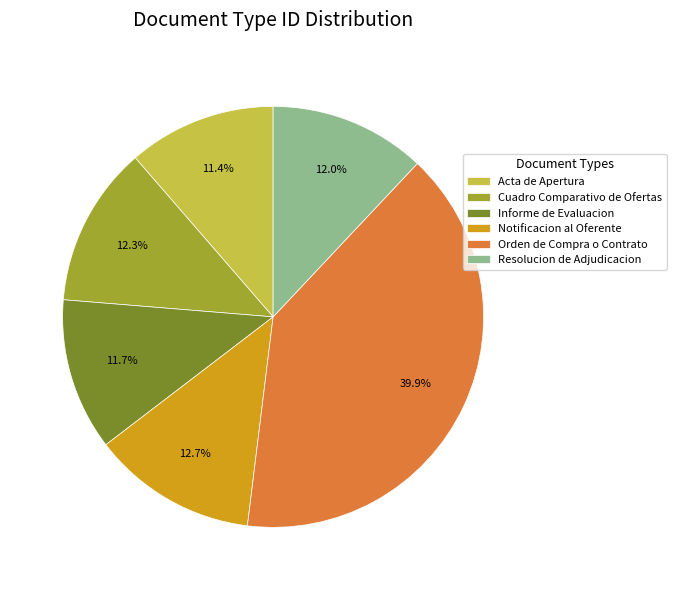

True or false: Informe de Evaluacion accounts for 12% of the total.

True